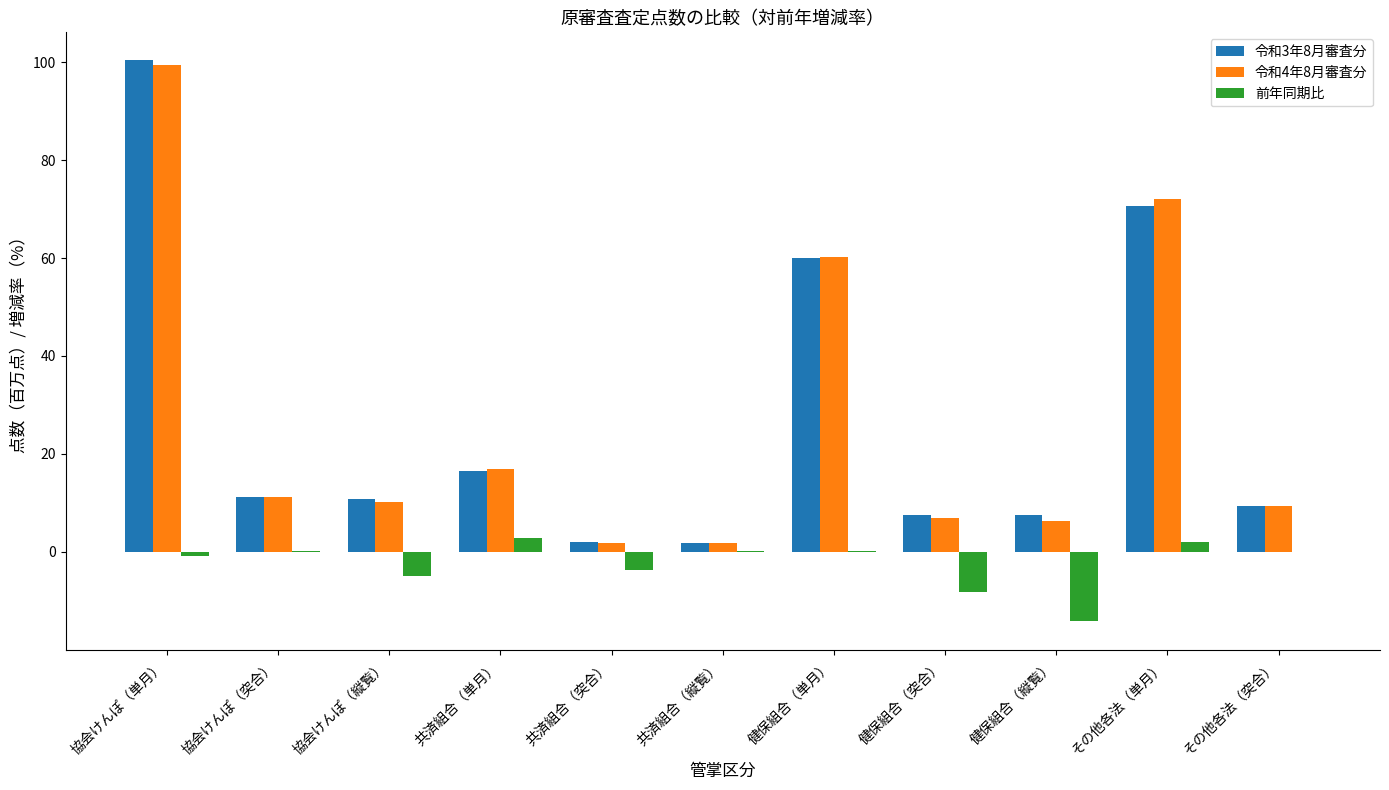

Is it true that 前年同期比 equals 1.9 at その他各法（単月）?

True